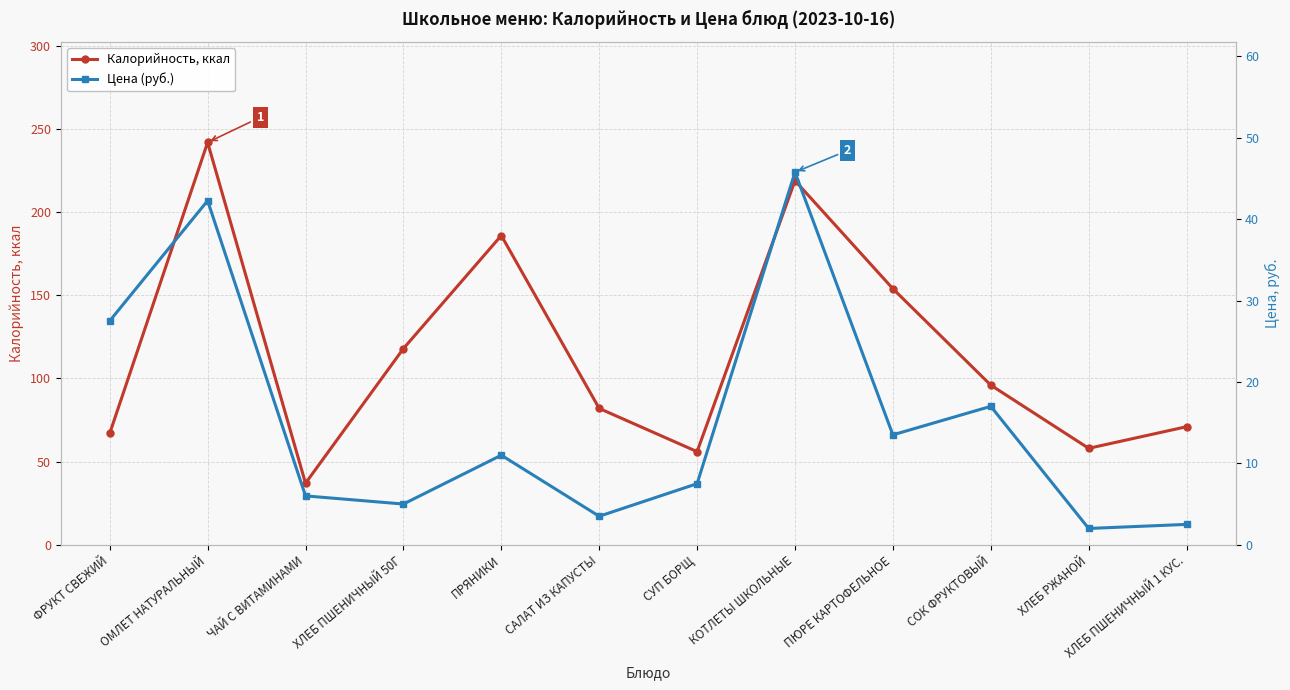

What is the sum of the Калорийность, ккал values at ПРЯНИКИ and ХЛЕБ ПШЕНИЧНЫЙ 50Г?

304